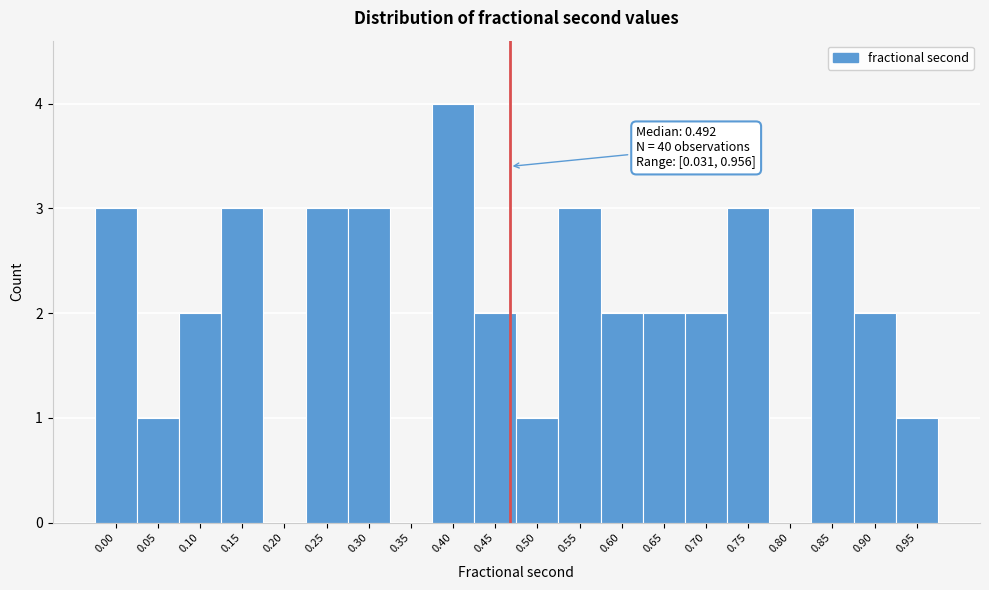

Reading left to right, transcribe all the data shown in this chart.

0.00=3	0.05=1	0.10=2	0.15=3	0.20=0	0.25=3	0.30=3	0.35=0	0.40=4	0.45=2	0.50=1	0.55=3	0.60=2	0.65=2	0.70=2	0.75=3	0.80=0	0.85=3	0.90=2	0.95=1